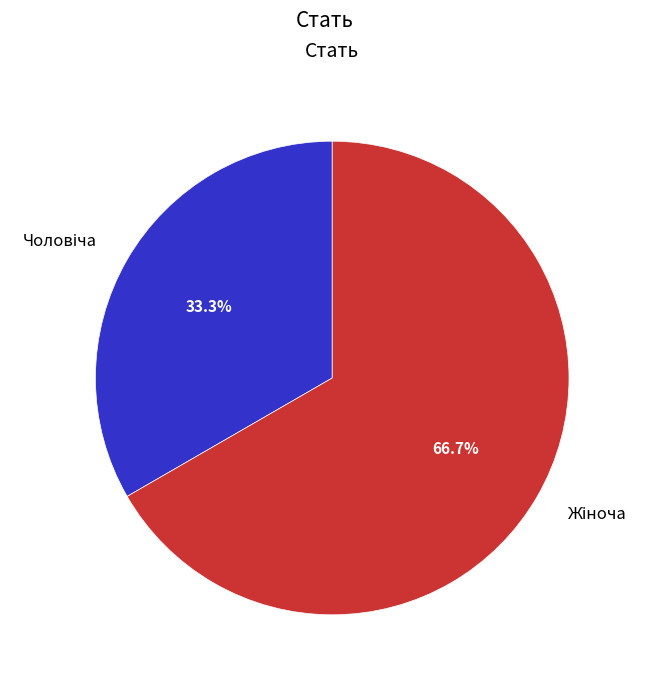

Does any single category account for the majority?

Yes